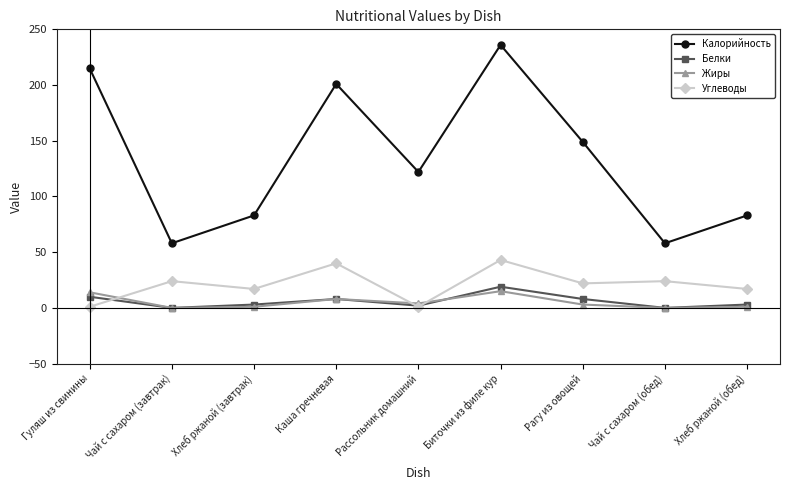

Which series has the largest total across all categories?

Калорийность